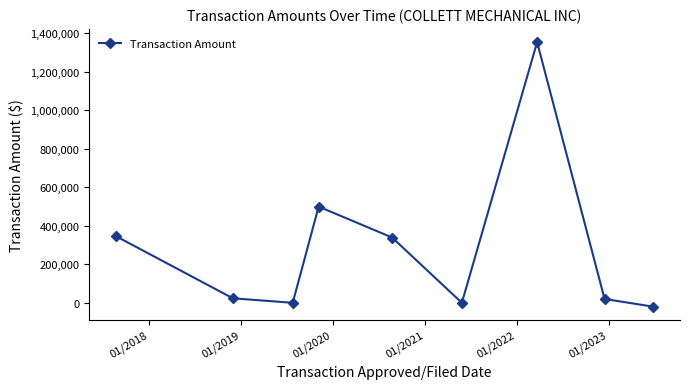

Count the number of categories in the chart.

9